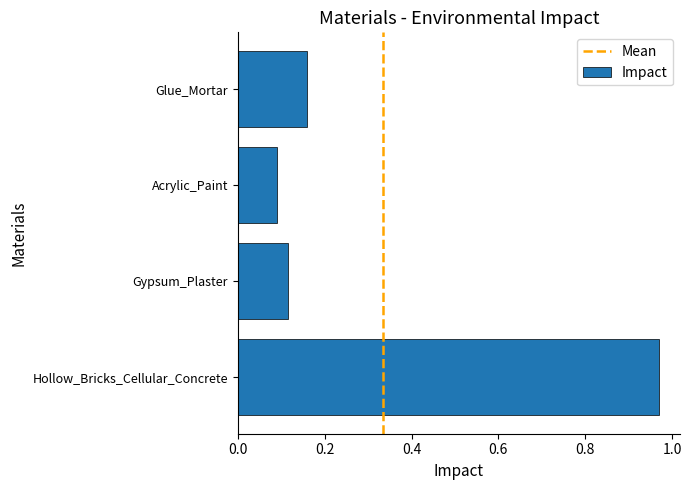

List the labels in order of value, largest first.

Hollow_Bricks_Cellular_Concrete, Glue_Mortar, Gypsum_Plaster, Acrylic_Paint